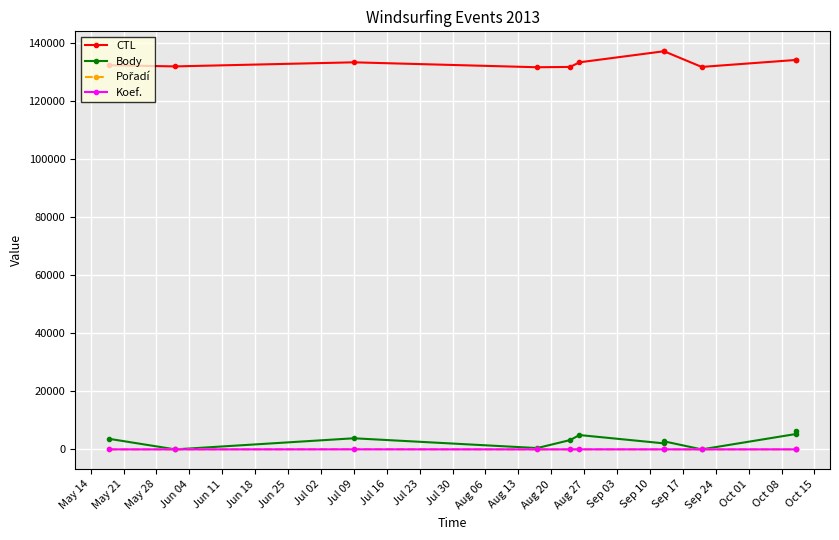

True or false: Pořadí has a value of 24 at Jul 09.

False